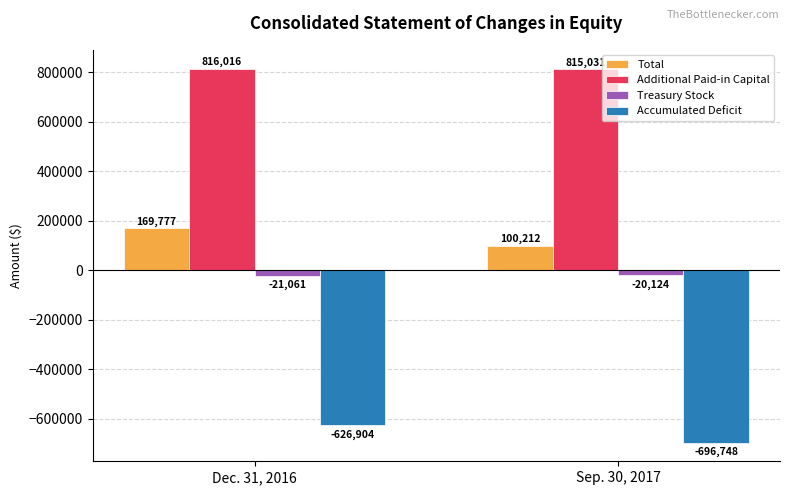

What are all the series names shown in the legend?

Total, Additional Paid-in Capital, Treasury Stock, Accumulated Deficit